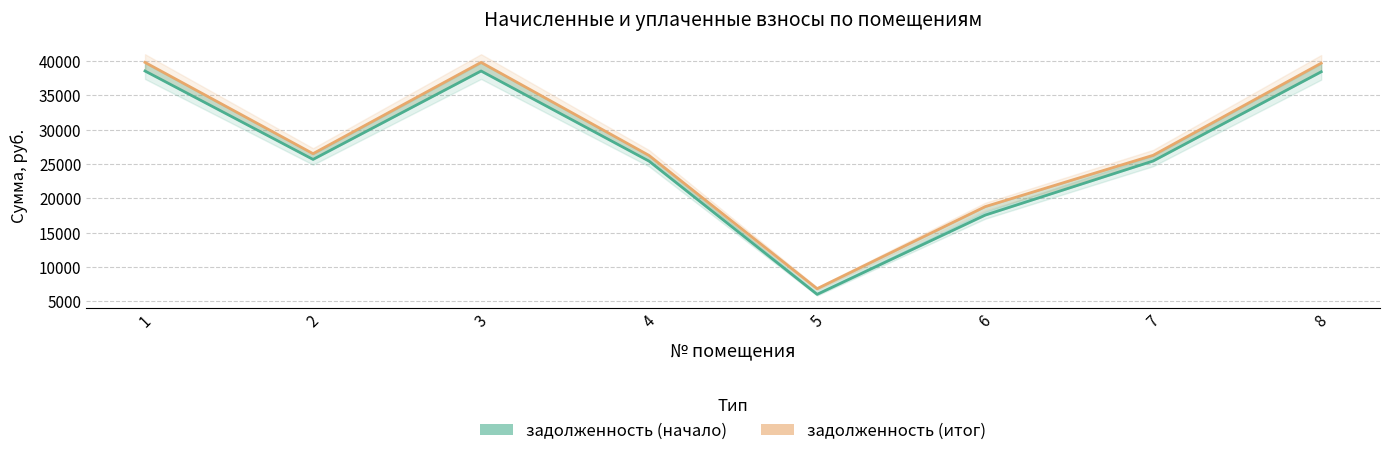

In задолженность (итог), how many points are higher than both neighbors (excluding endpoints)?

1